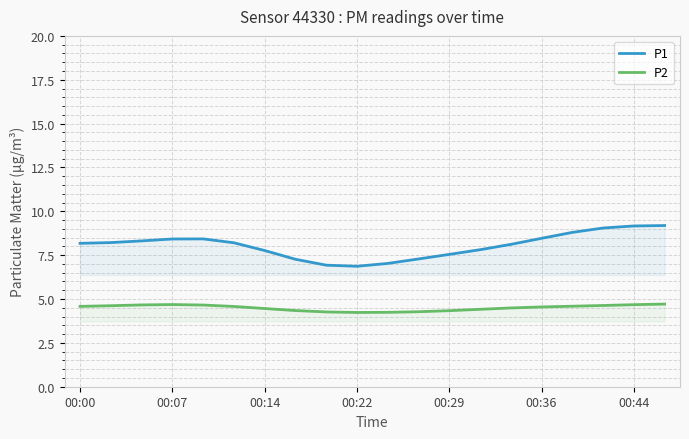

What is the lowest value of the P1 series?

6.9